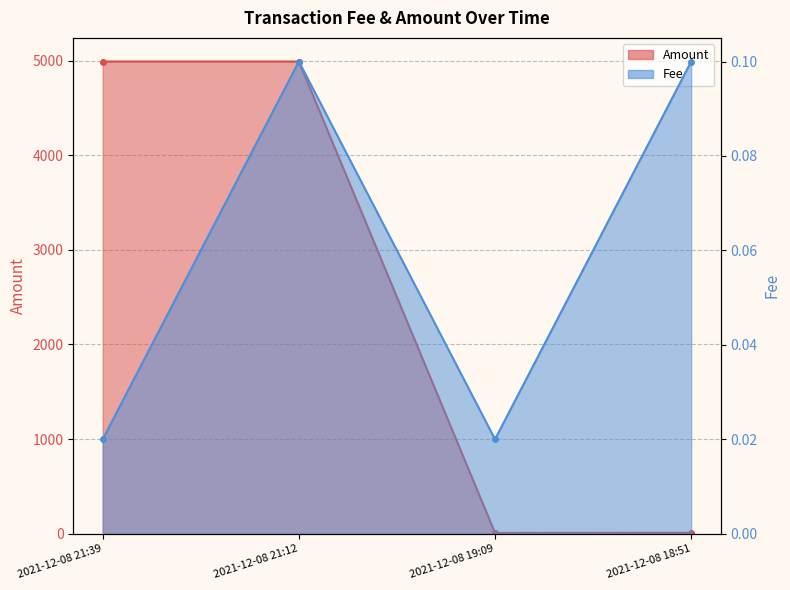

In Fee, how many points are higher than both neighbors (excluding endpoints)?

1